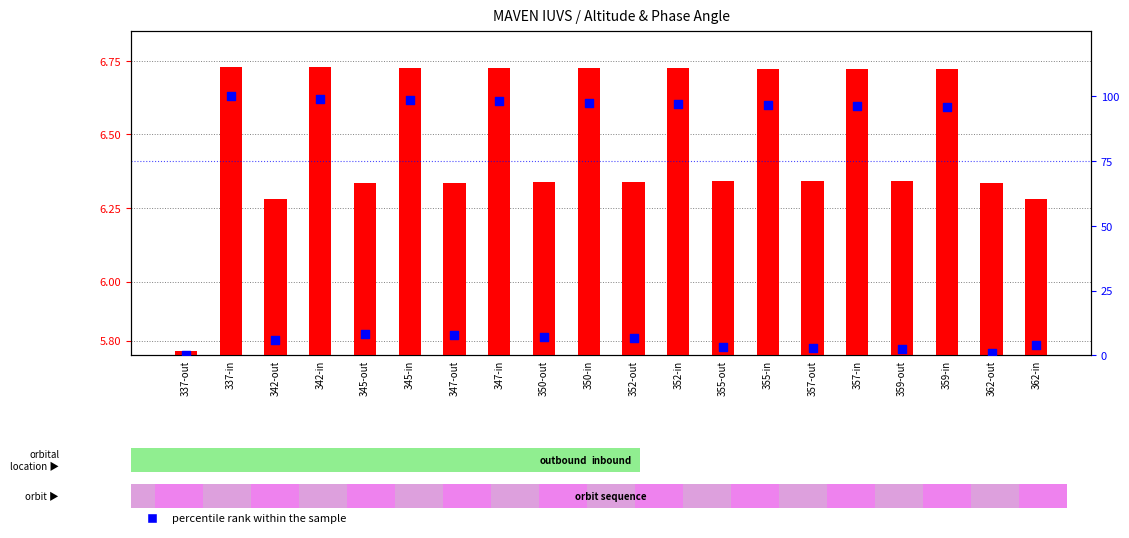

What is the total value across all series at 342-in?

105.8